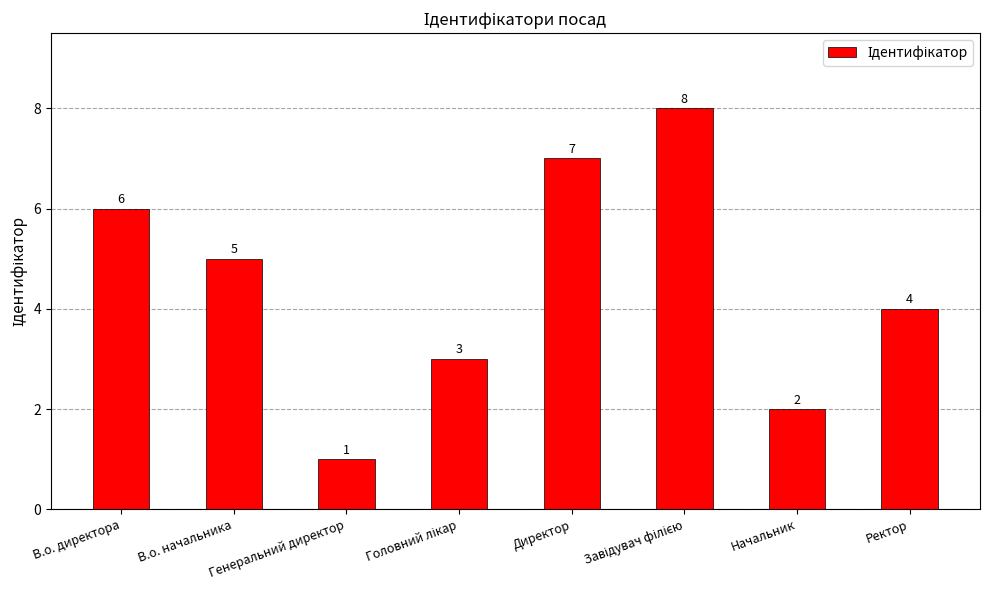

The chart shows a value of 5 at В.о. начальника. True or false?

True